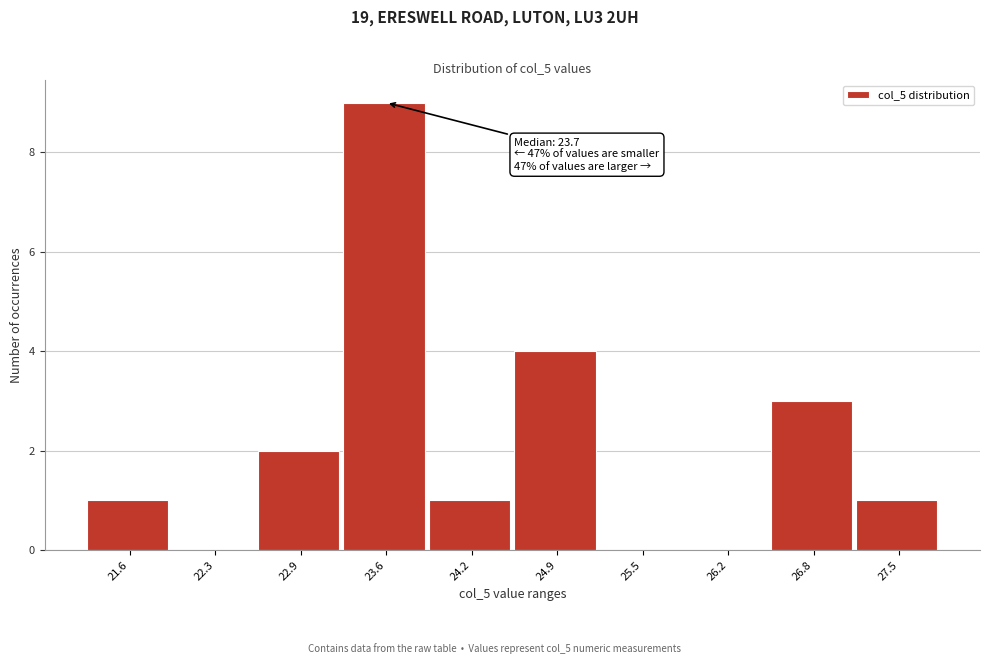

Which range on the x-axis has the tallest bar?

23.25 to 23.90